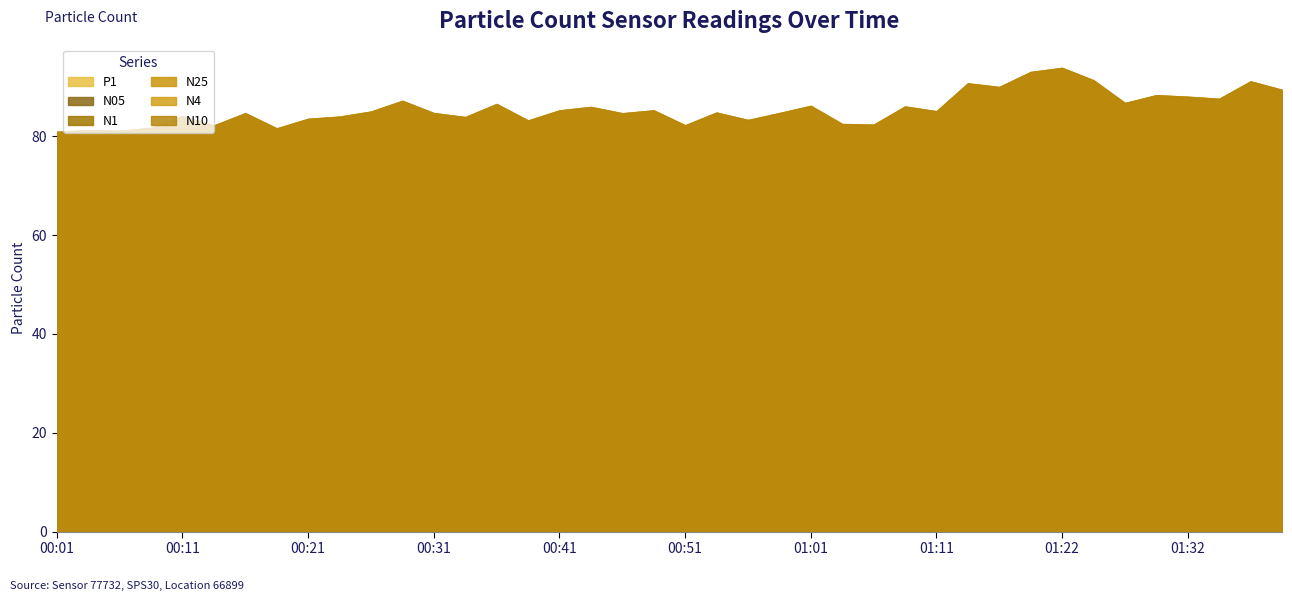

True or false: N1 and P1 intersect in this chart.

False